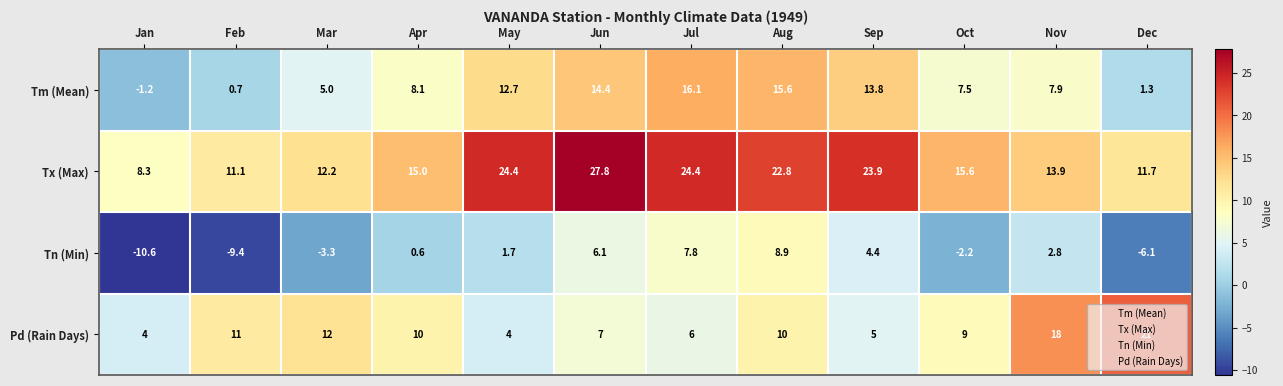

What is the difference between the highest and lowest values at Oct?

17.8